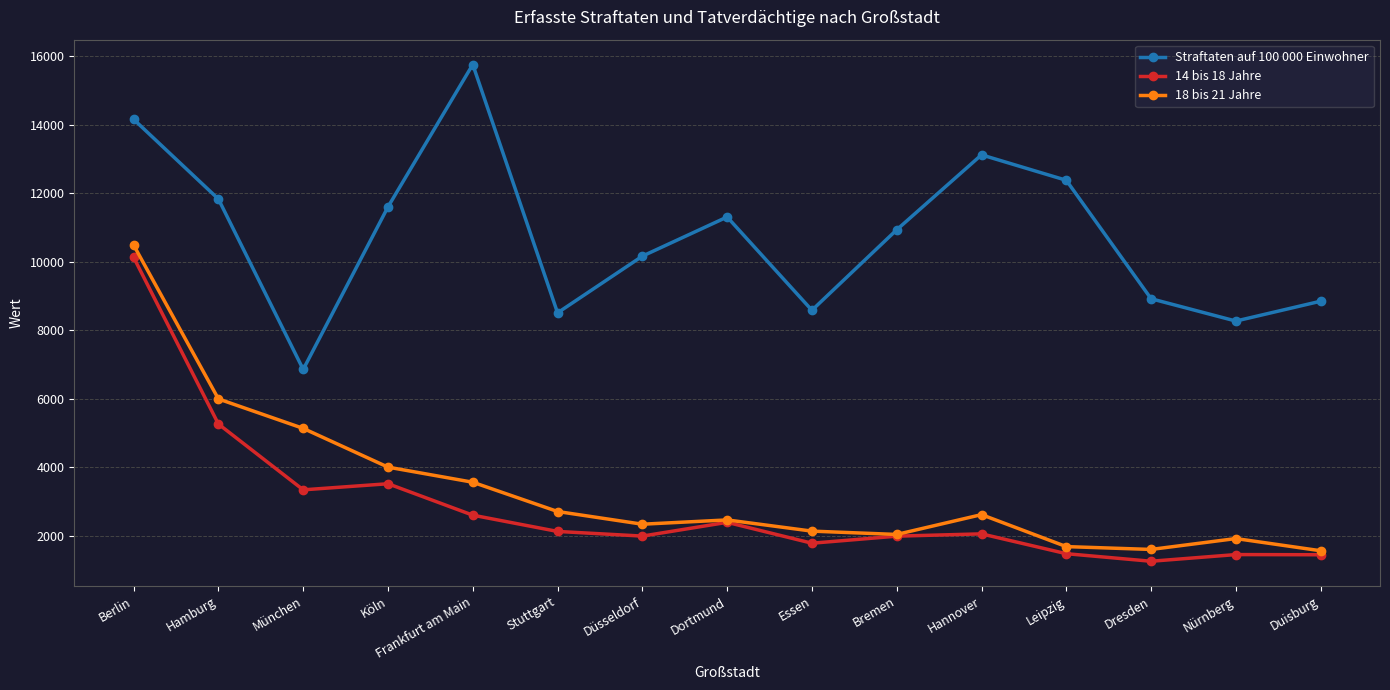

List the series in order of their peak value, lowest first.

14 bis 18 Jahre, 18 bis 21 Jahre, Straftaten auf 100 000 Einwohner